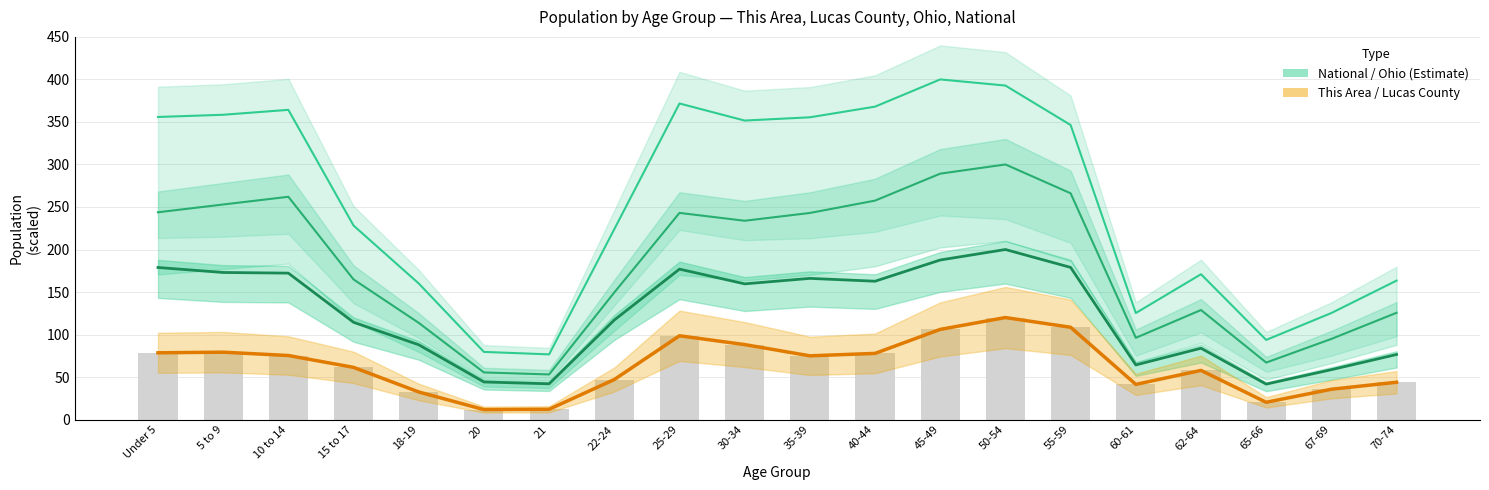

What is the difference between the maximum and second lowest values in the This Area (bars) series?

107.9